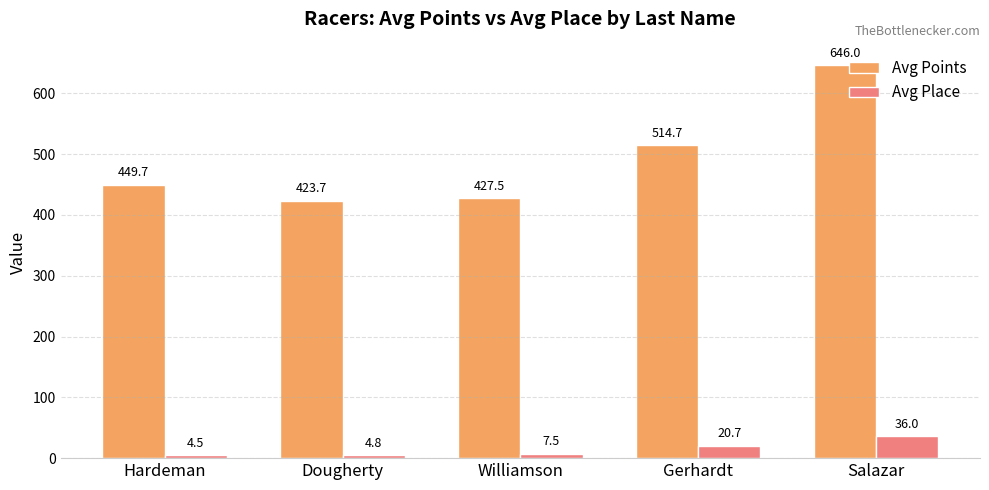

How many bars are there in total?

10